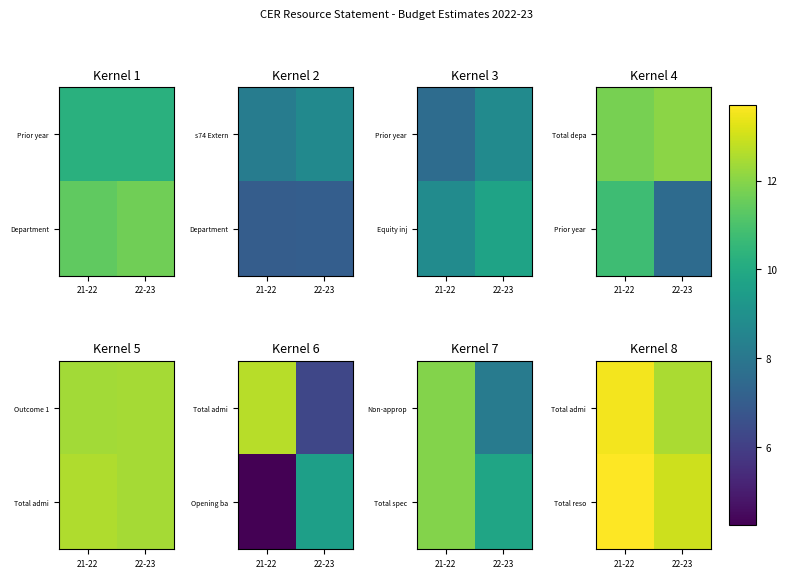

At which label does Total admi reach its minimum?

22-23